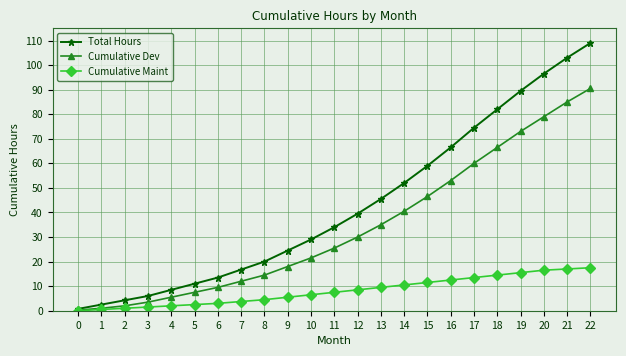

At 21, list the series in order from largest to smallest.

Total Hours, Cumulative Dev, Cumulative Maint